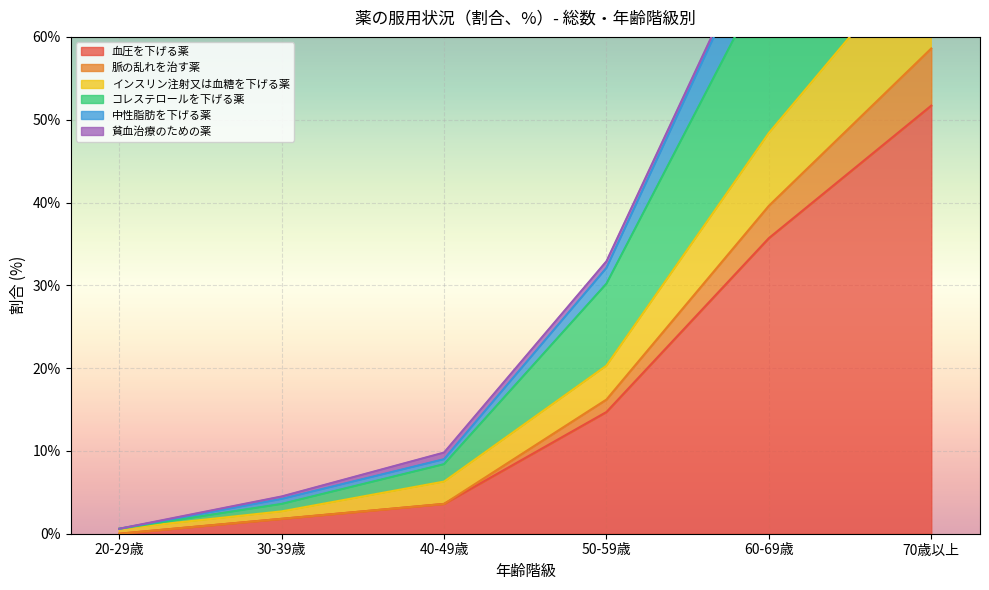

True or false: 血圧を下げる薬 has a value of -17.0 at 20-29歳.

False